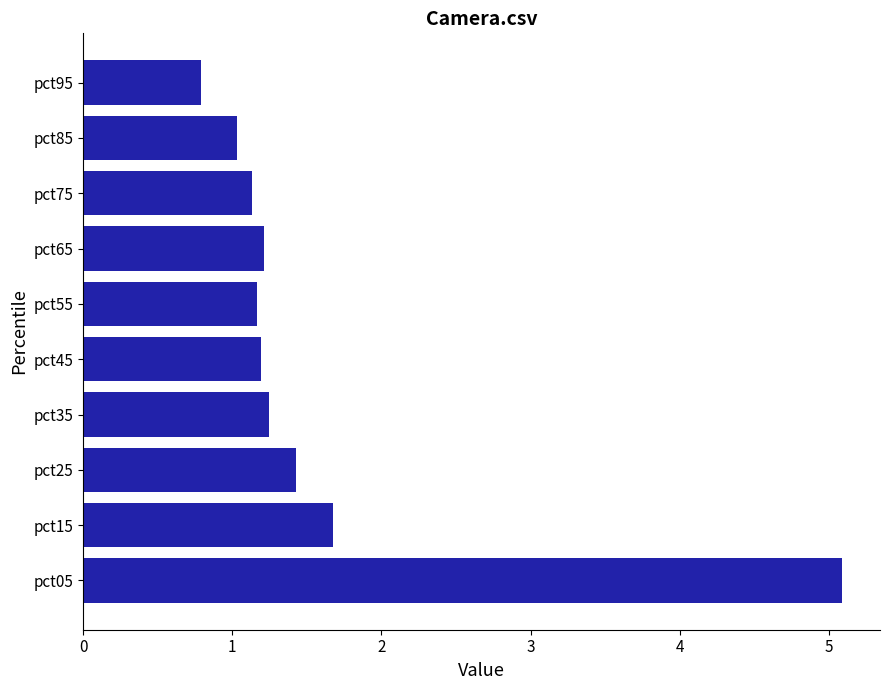

Reading bottom to top, list all the values displayed in this chart.

5.1	1.7	1.4	1.2	1.2	1.2	1.2	1.1	1.0	0.8